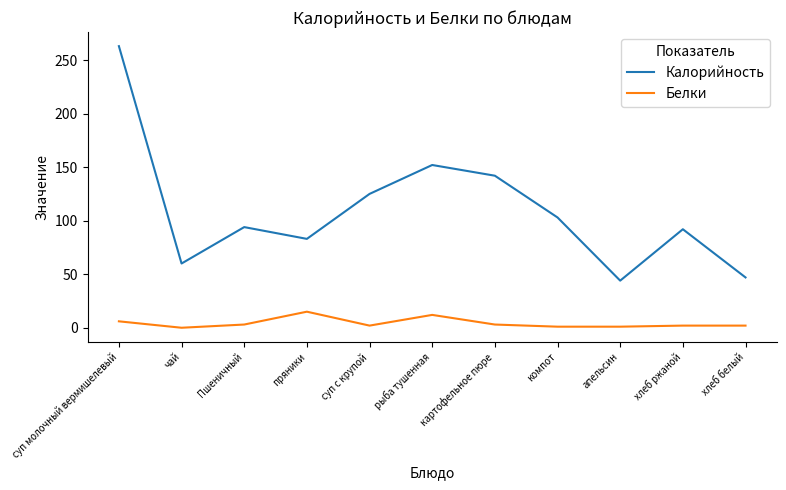

What is the difference between the Калорийность values at компот and картофельное пюре?

39